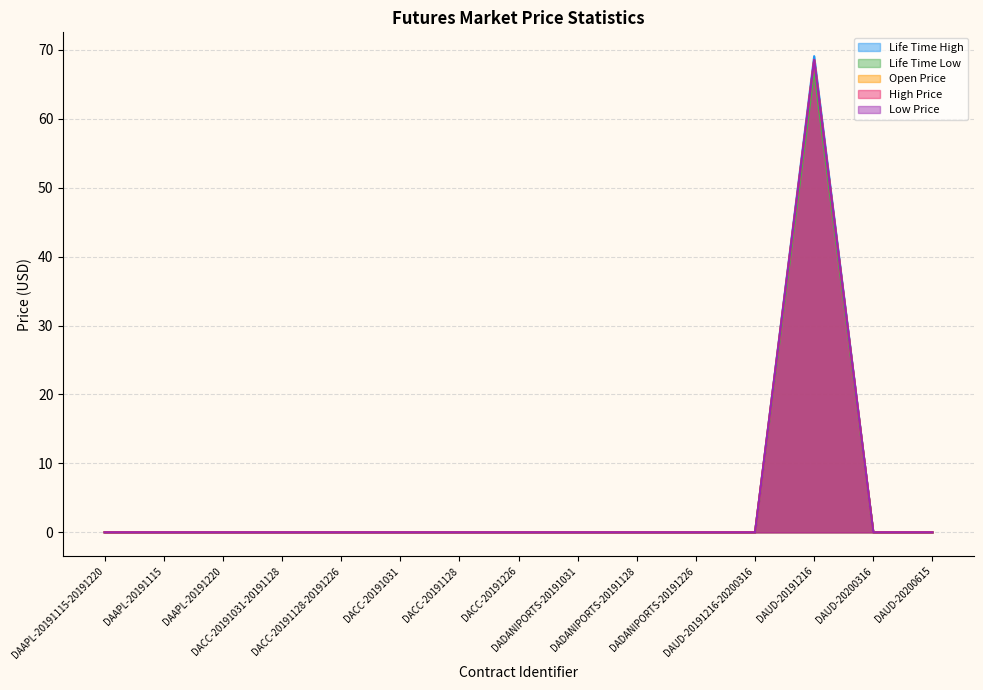

Reading left to right, list all the values displayed in this chart.

Life Time High: 0.0	0.0	0.0	0.0	0.0	0.0	0.0	0.0	0.0	0.0	0.0	0.0	68.5	0.0	0.0
Life Time Low: 0.0	0.0	0.0	0.0	0.0	0.0	0.0	0.0	0.0	0.0	0.0	0.0	69.1	0.0	0.0
Open Price: 0.0	0.0	0.0	0.0	0.0	0.0	0.0	0.0	0.0	0.0	0.0	0.0	66.9	0.0	0.0
High Price: 0.0	0.0	0.0	0.0	0.0	0.0	0.0	0.0	0.0	0.0	0.0	0.0	68.5	0.0	0.0
Low Price: 0.0	0.0	0.0	0.0	0.0	0.0	0.0	0.0	0.0	0.0	0.0	0.0	68.5	0.0	0.0